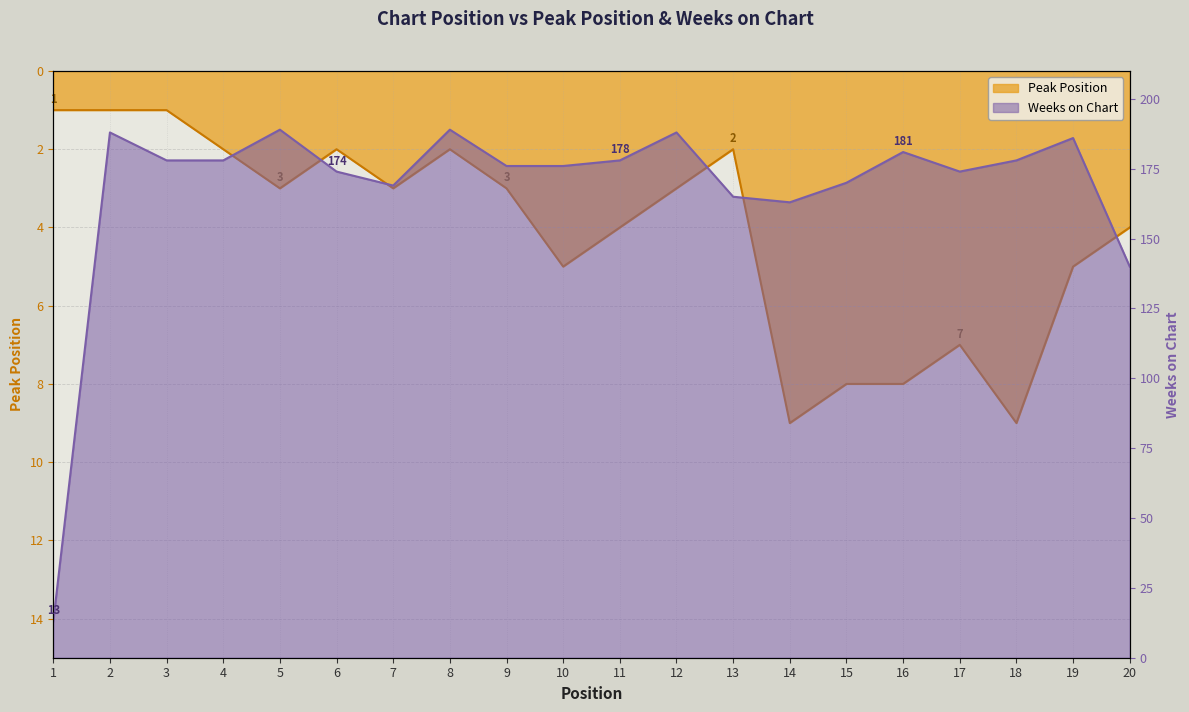

Reading left to right, extract all data points from this chart.

Peak Position: 1=1	2=1	3=1	4=2	5=3	6=2	7=3	8=2	9=3	10=5	11=4	12=3	13=2	14=9	15=8	16=8	17=7	18=9	19=5	20=4
Weeks on Chart: 1=13	2=188	3=178	4=178	5=189	6=174	7=169	8=189	9=176	10=176	11=178	12=188	13=165	14=163	15=170	16=181	17=174	18=178	19=186	20=140